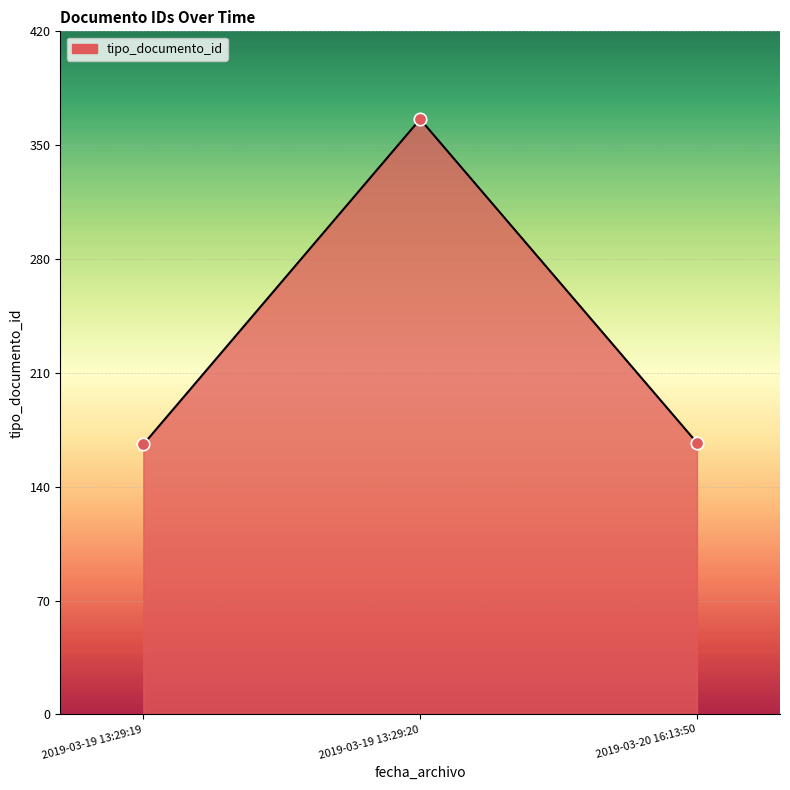

Approximately how many times larger is the value at 2019-03-19 13:29:20 compared to 2019-03-20 16:13:50?

2.2